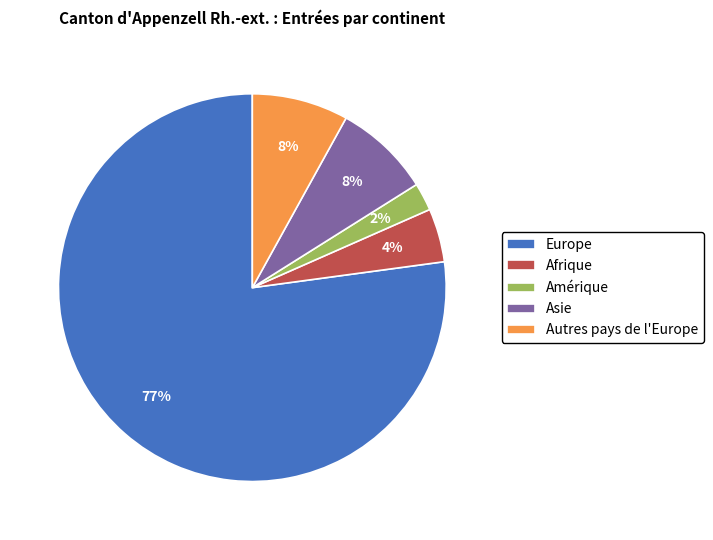

To the nearest percent, what is the combined percentage of Amérique and Autres pays de l'Europe?

10%